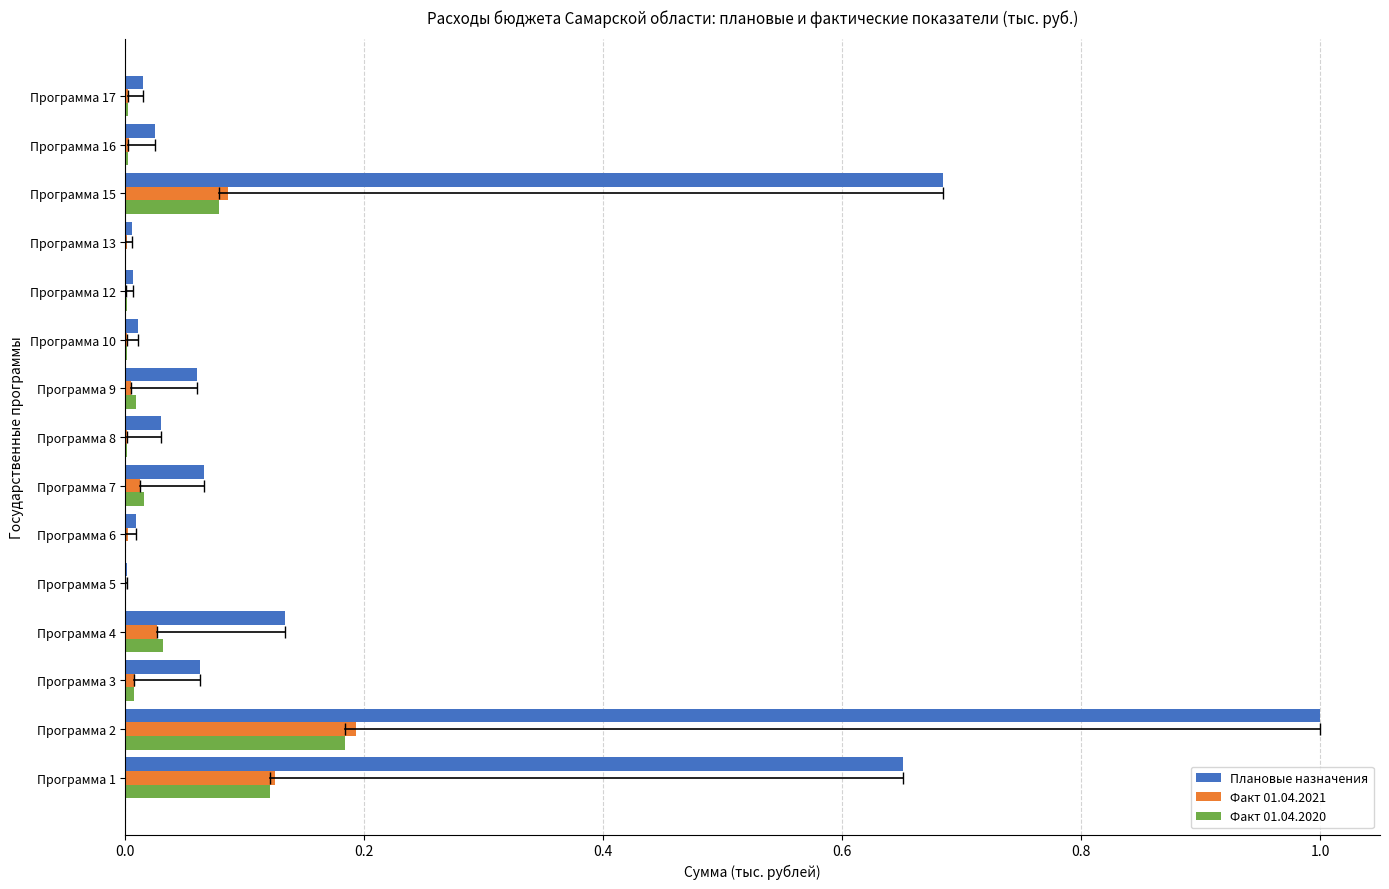

Between Программа 5 and Программа 15, which series saw the biggest shift?

Плановые назначения